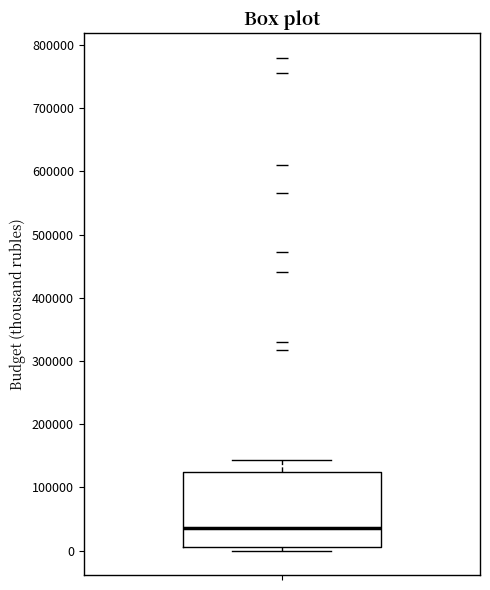

Where is the upper edge of the box on the y-axis? The values are not printed on the chart, so give them approximately, as read against the axis.

120000